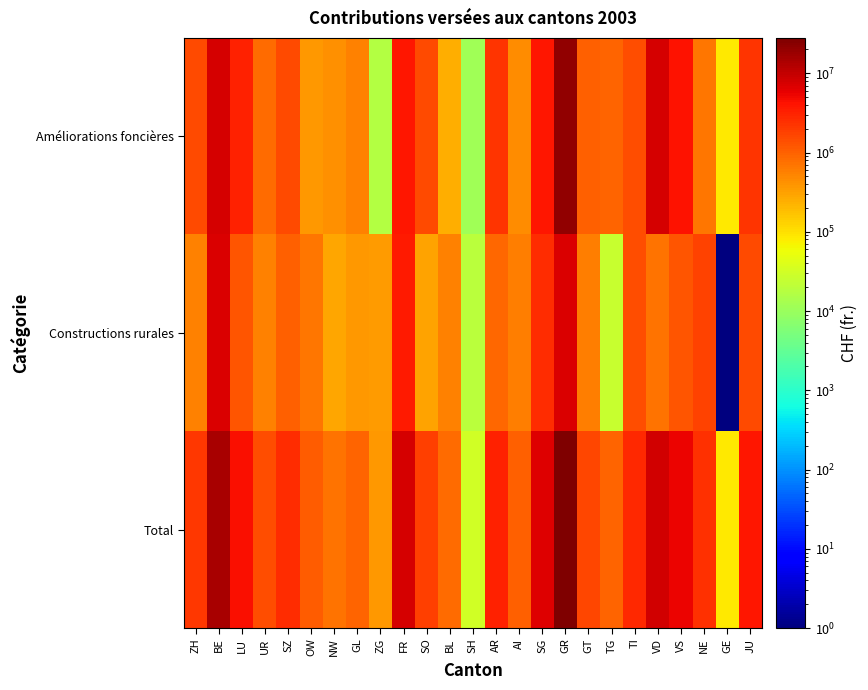

Which label corresponds to the largest value in the chart?

GR